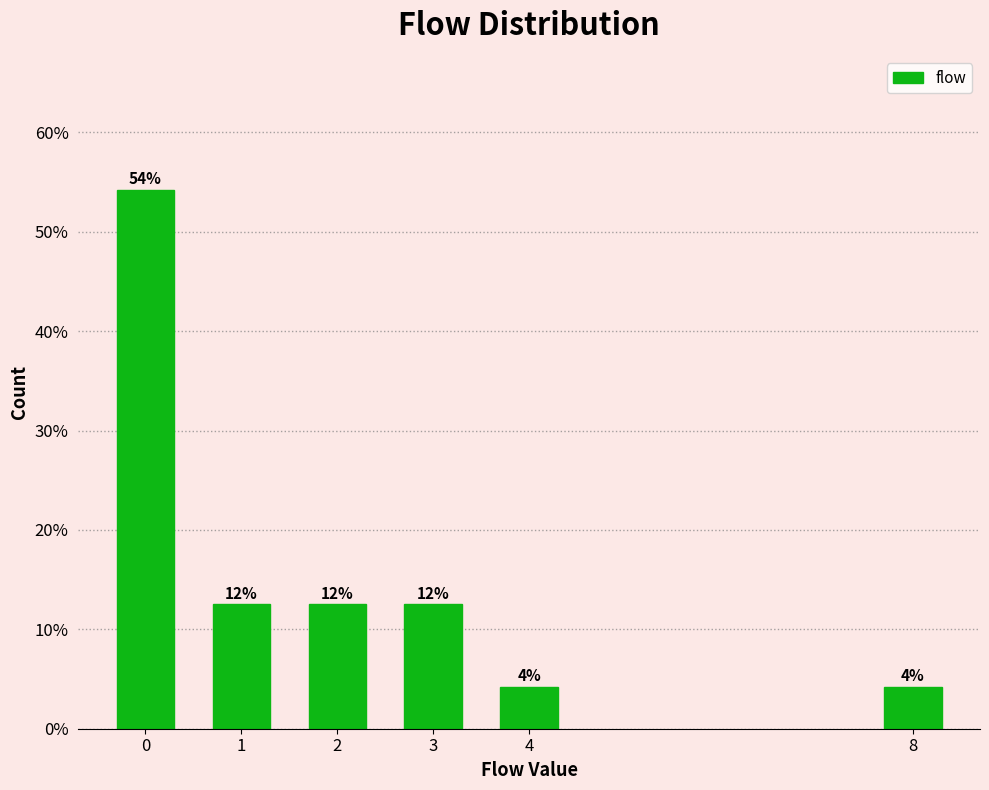

How many bars are there in total?

6